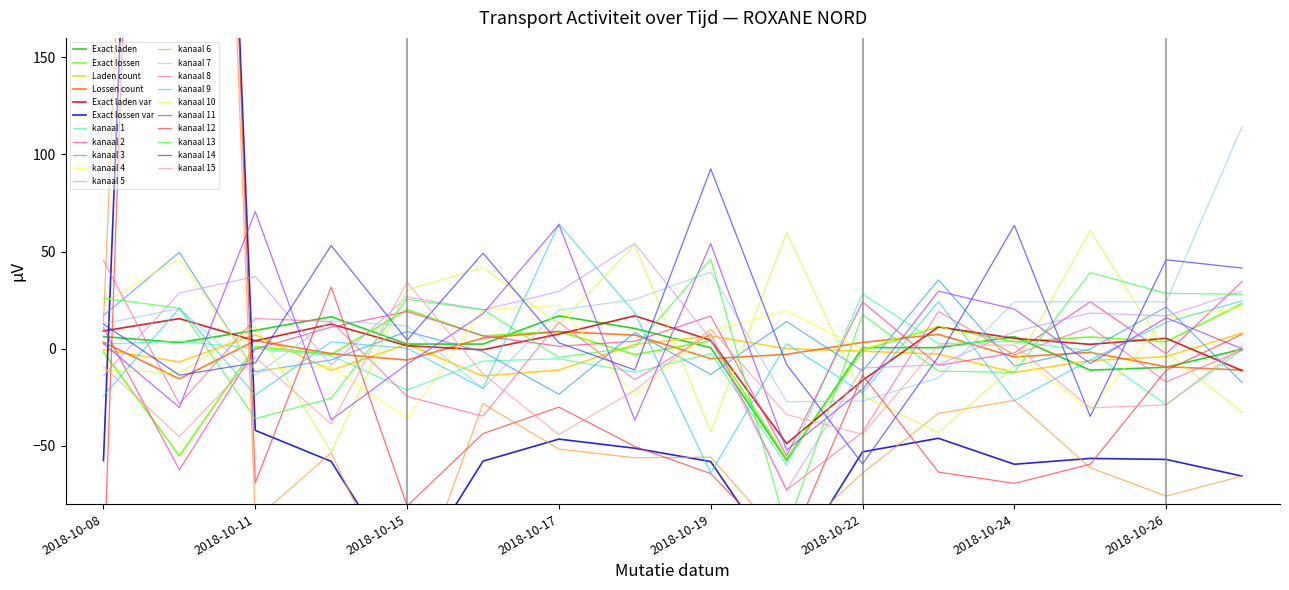

What is the total value across all series at 2018-10-26?

266